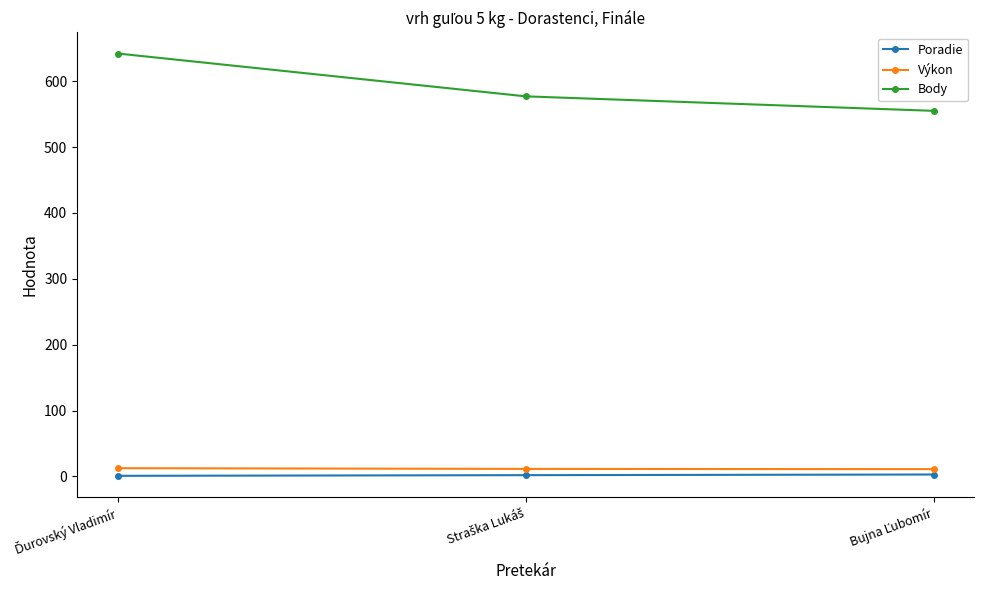

Count the Poradie values in the range 1 to 3.

3